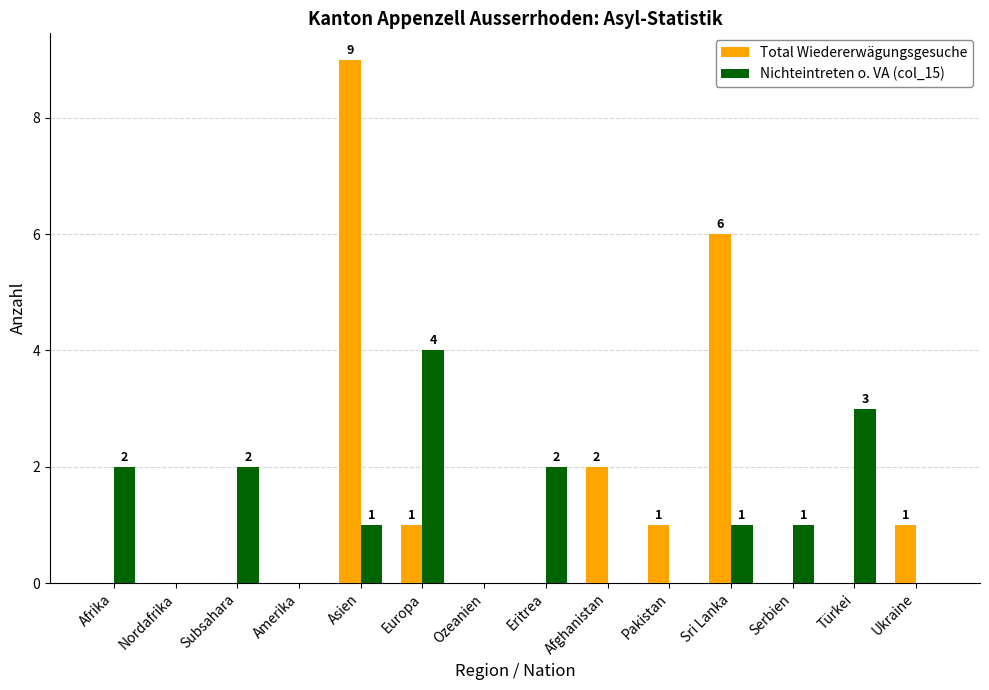

Reading right to left, what are all the values shown in this chart?

Total Wiedererwägungsgesuche: 1	0	0	6	1	2	0	0	1	9	0	0	0	0
Nichteintreten o. VA (col_15): 0	3	1	1	0	0	2	0	4	1	0	2	0	2